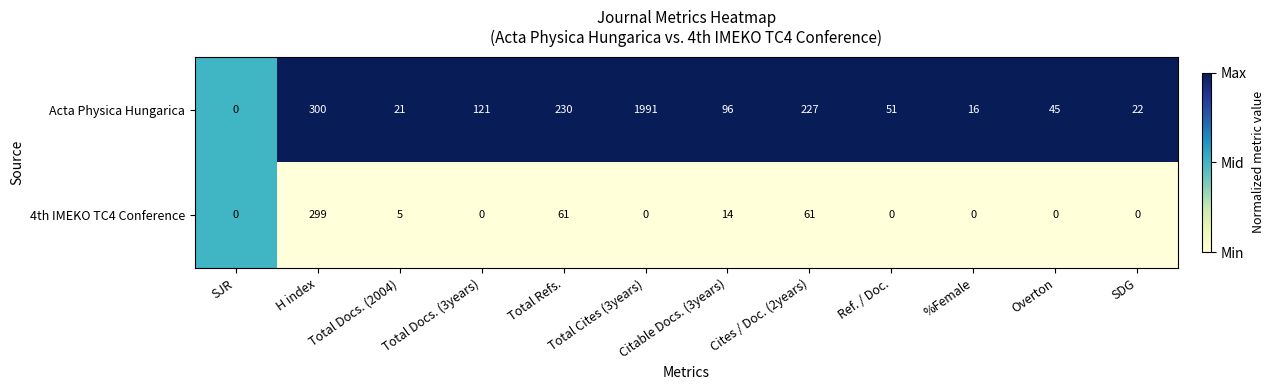

Which series changed the most between SJR and Cites / Doc. (2years)?

Acta Physica Hungarica